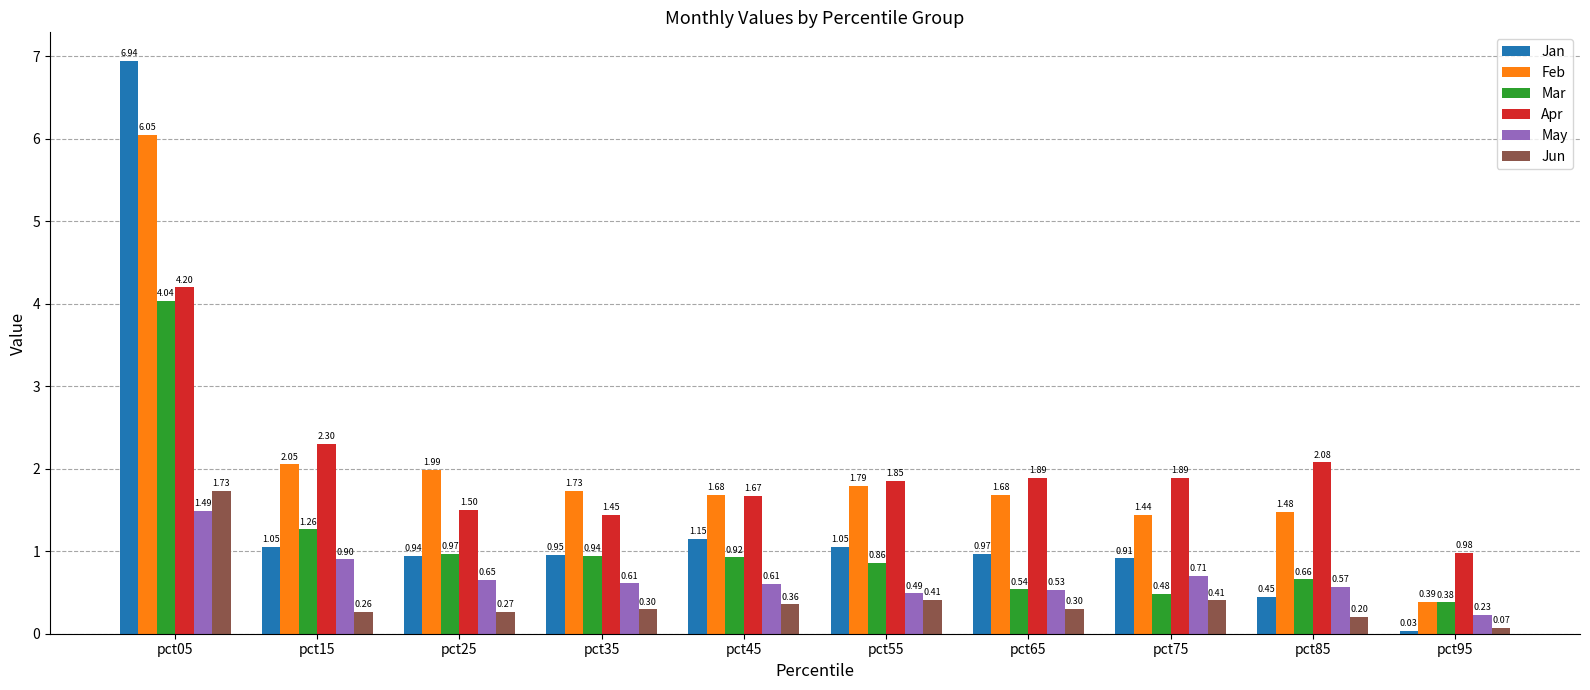

What is the sum of all Feb values?

20.3